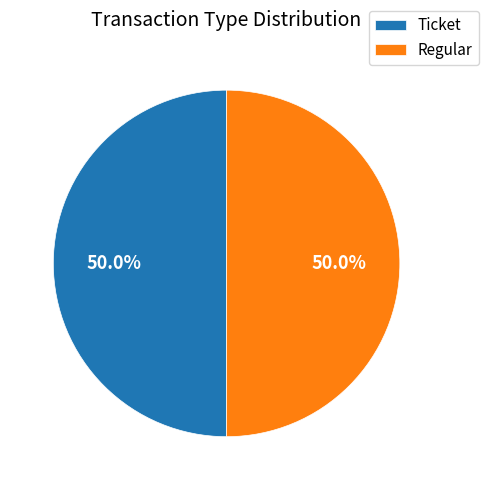

How much of the chart is everything except Regular?

50.0%